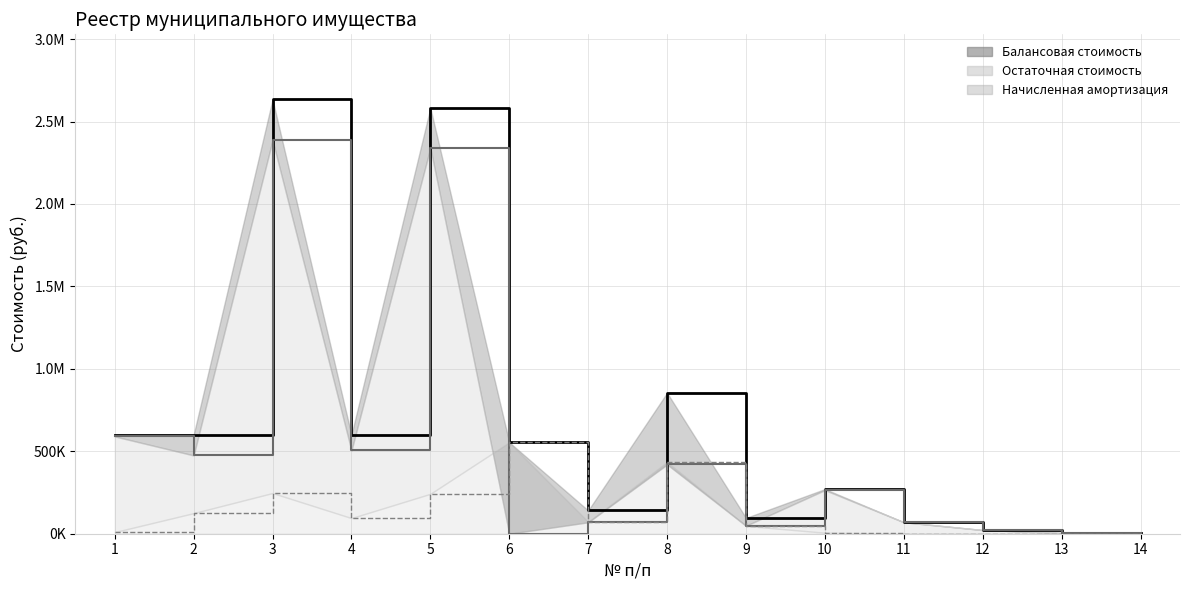

How many categories are shown in the chart?

14